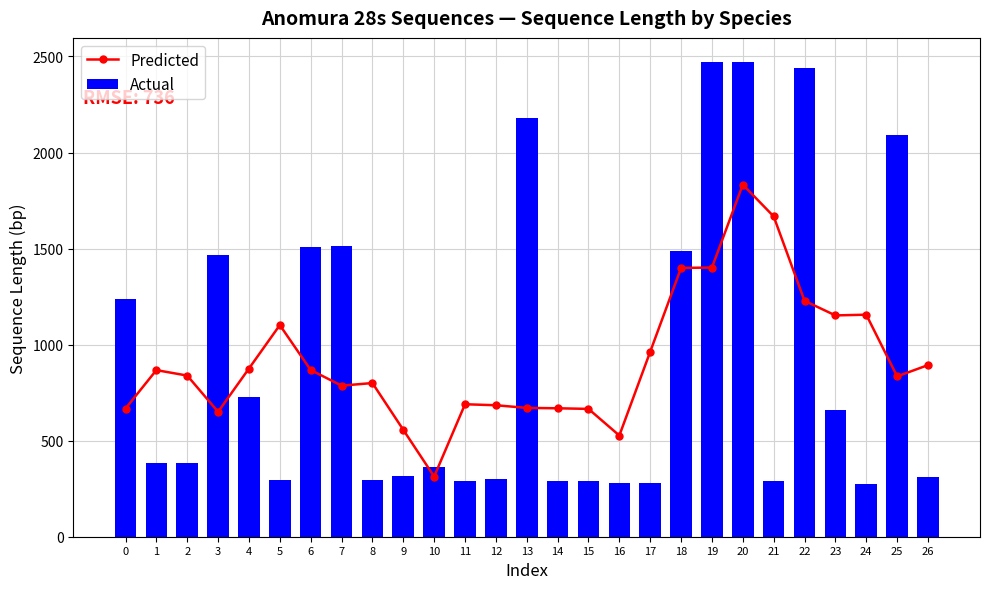

Reading left to right, what are all the values shown in this chart?

Predicted: 667.3	867.2	838.8	650.2	875.6	1101.8	867.8	786.4	800.0	556.4	313.2	689.6	684.4	670.6	668.6	665.4	526.8	963.0	1399.2	1401.2	1832.8	1667.4	1228.0	1152.0	1155.8	834.8	893.3
Actual: 1236.0	383.0	383.0	1467.0	725.0	293.0	1510.0	1514.0	297.0	318.0	361.0	292.0	298.0	2179.0	292.0	292.0	282.0	282.0	1486.0	2473.0	2473.0	292.0	2440.0	659.0	276.0	2093.0	311.0